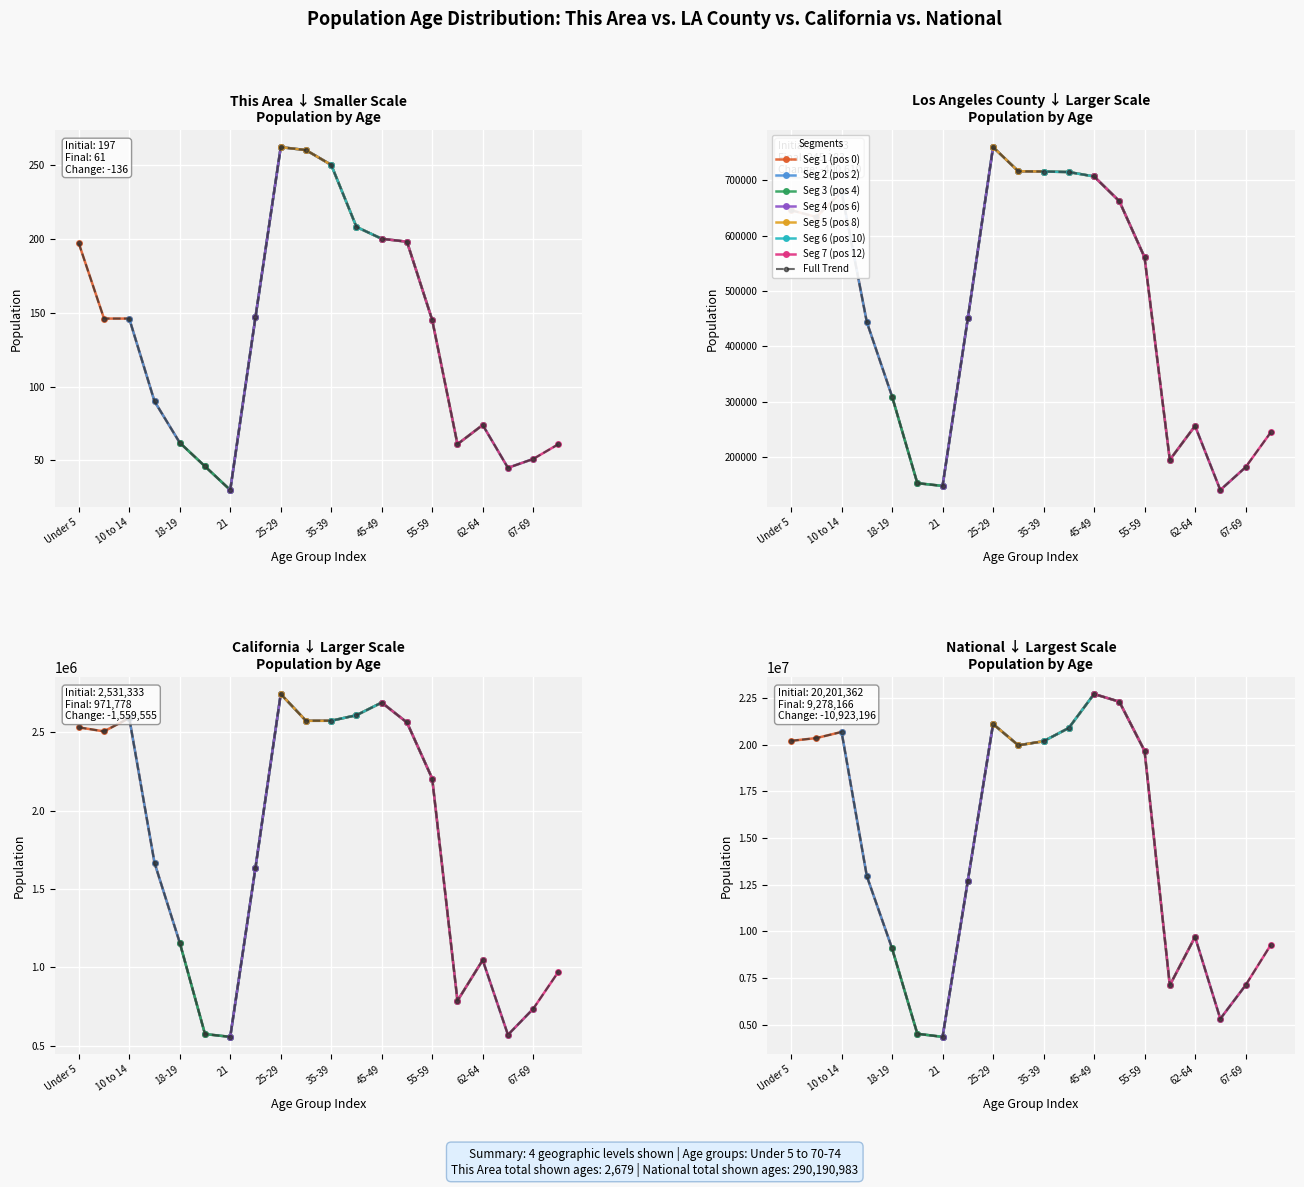

How many categories are shown in the chart?

20